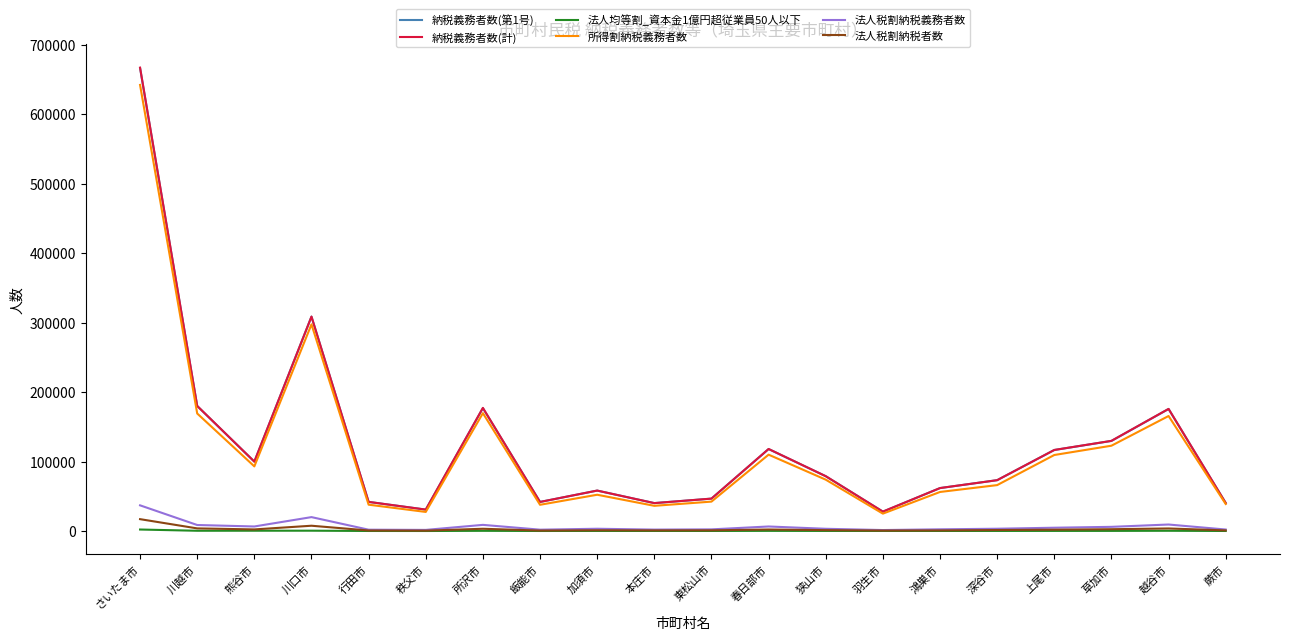

At which category is the sum across all series the highest?

さいたま市